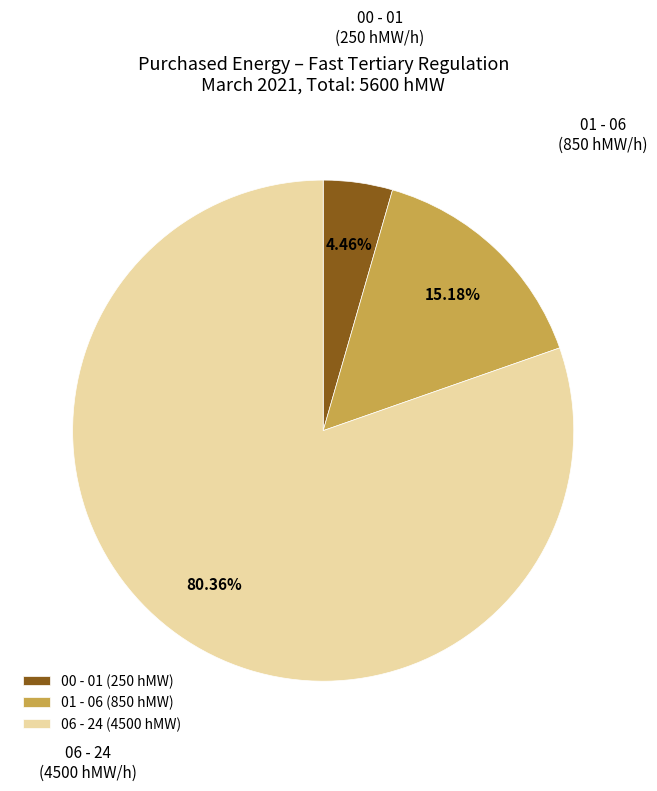

How many slices are in this pie chart?

3